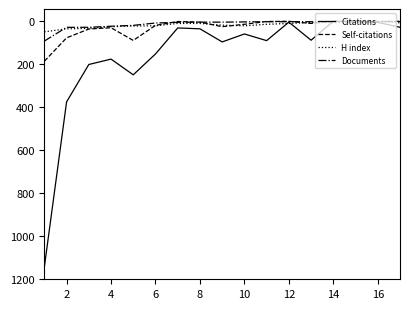

What is the maximum value shown in the chart?

1143